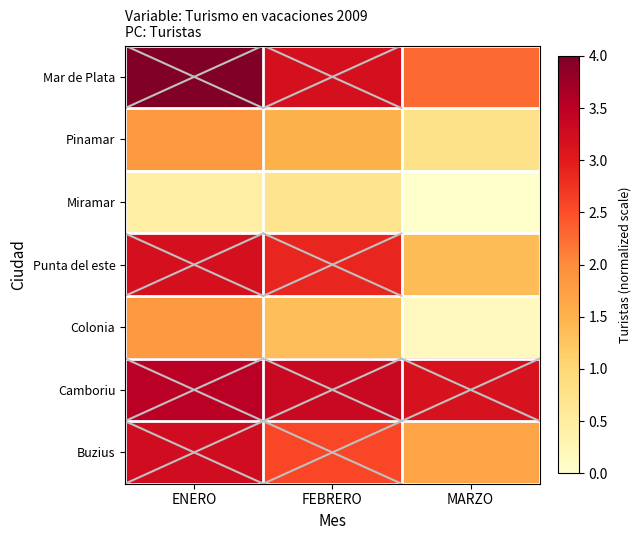

Reading right to left, what are all the values shown in this chart?

Mar de Plata: MARZO=2.3	FEBRERO=3.2	ENERO=4.0
Pinamar: MARZO=0.8	FEBRERO=1.5	ENERO=1.8
Miramar: MARZO=0.0	FEBRERO=0.7	ENERO=0.5
Punta del este: MARZO=1.4	FEBRERO=2.9	ENERO=3.2
Colonia: MARZO=0.2	FEBRERO=1.3	ENERO=1.8
Camboriu: MARZO=3.2	FEBRERO=3.3	ENERO=3.5
Buzius: MARZO=1.7	FEBRERO=2.6	ENERO=3.2